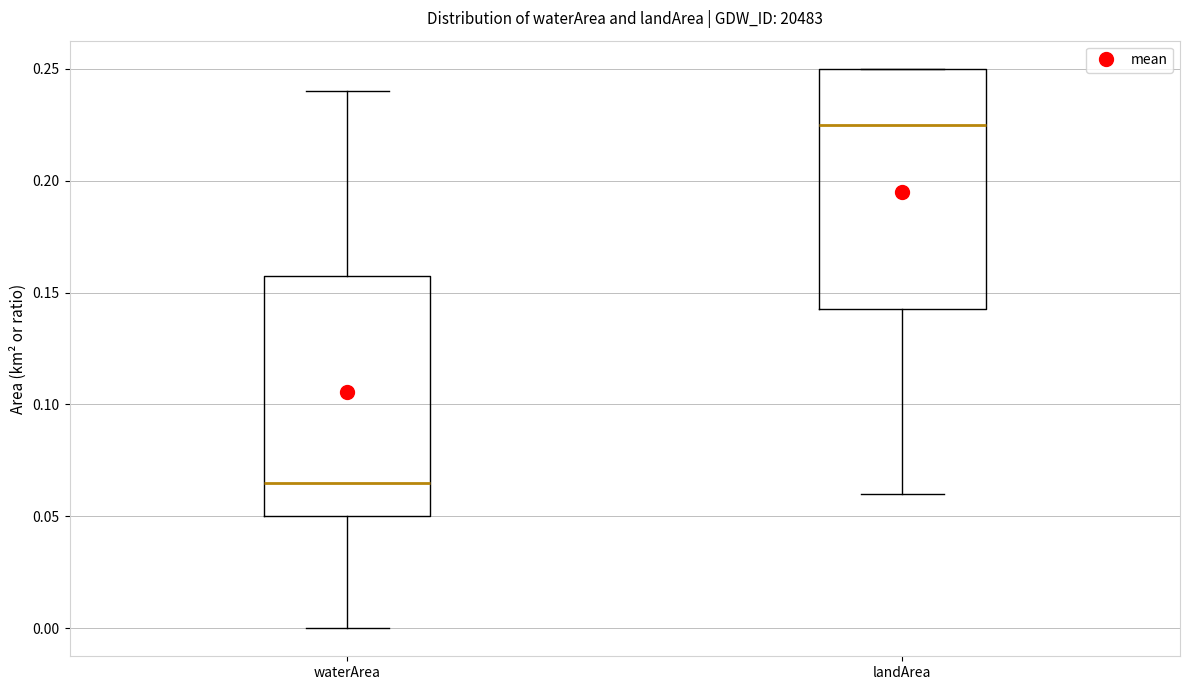

Which box has the highest median line?

landArea